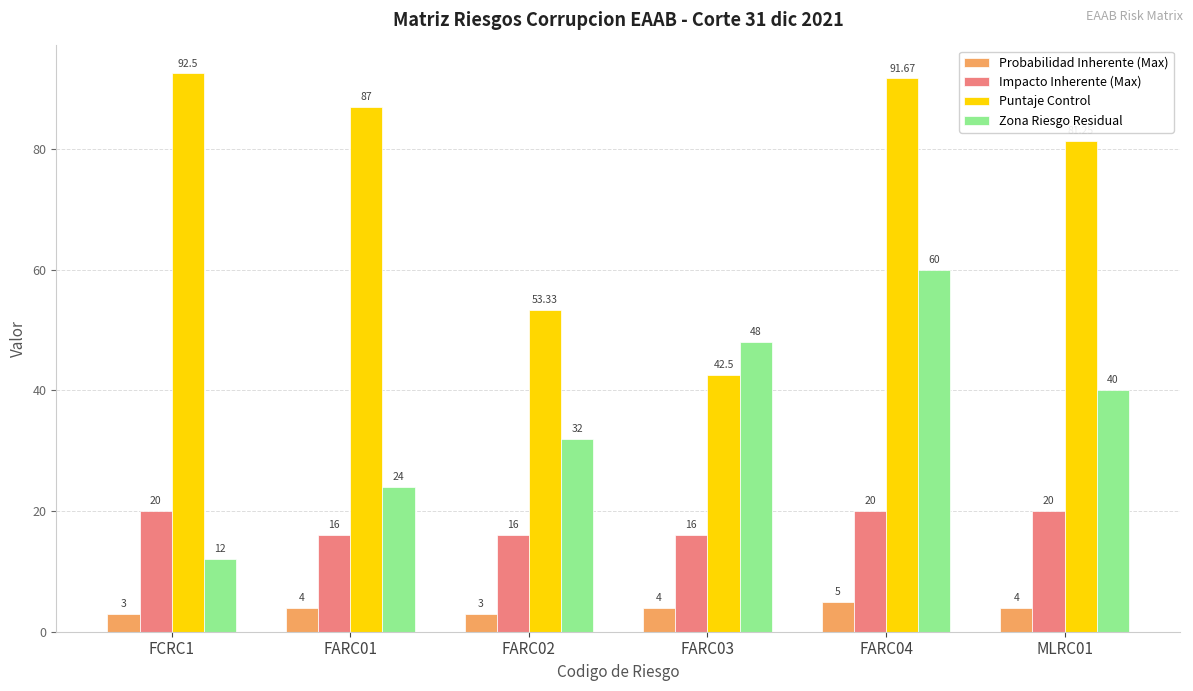

Count the number of categories in the chart.

6